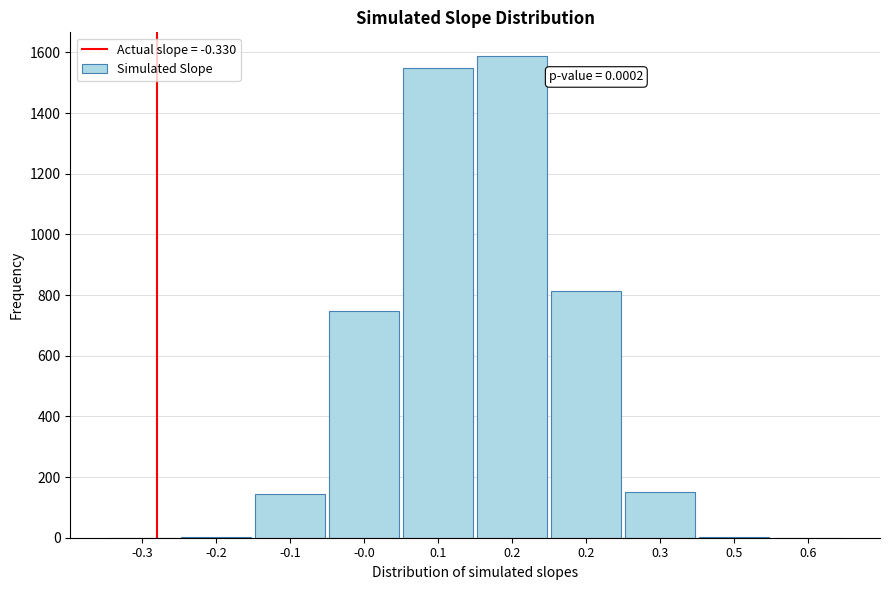

Are the bars horizontal?

No